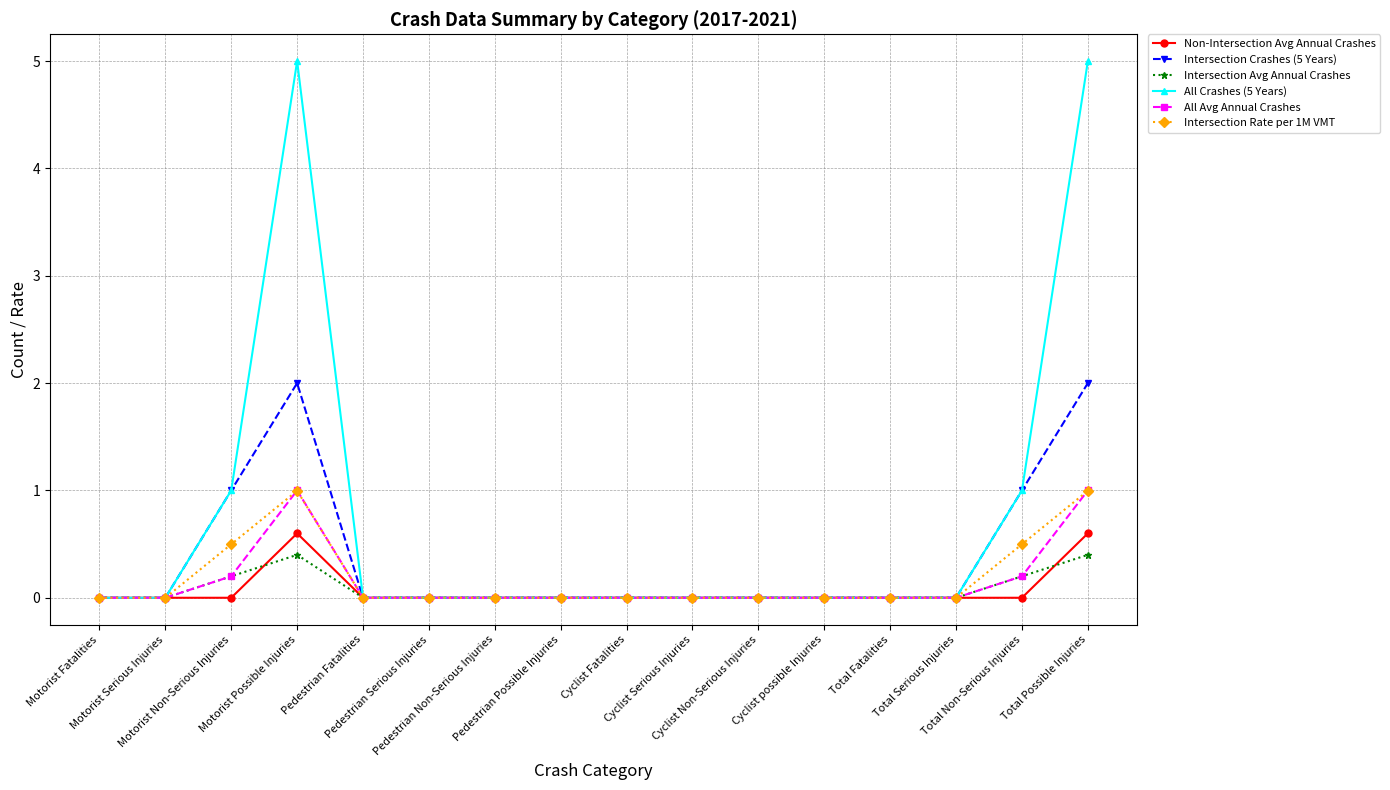

What is the greatest value displayed?

5.0